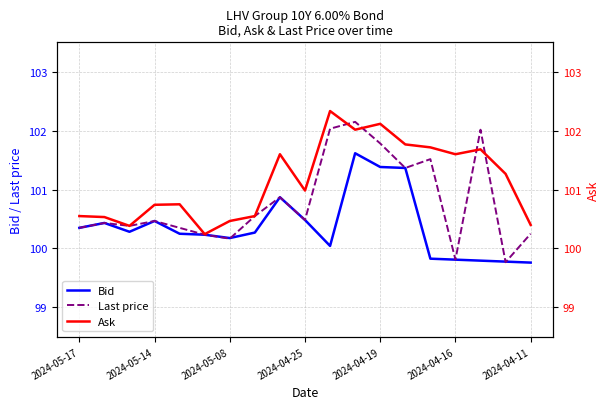

List the series in order of their peak value, lowest first.

Bid, Last price, Ask